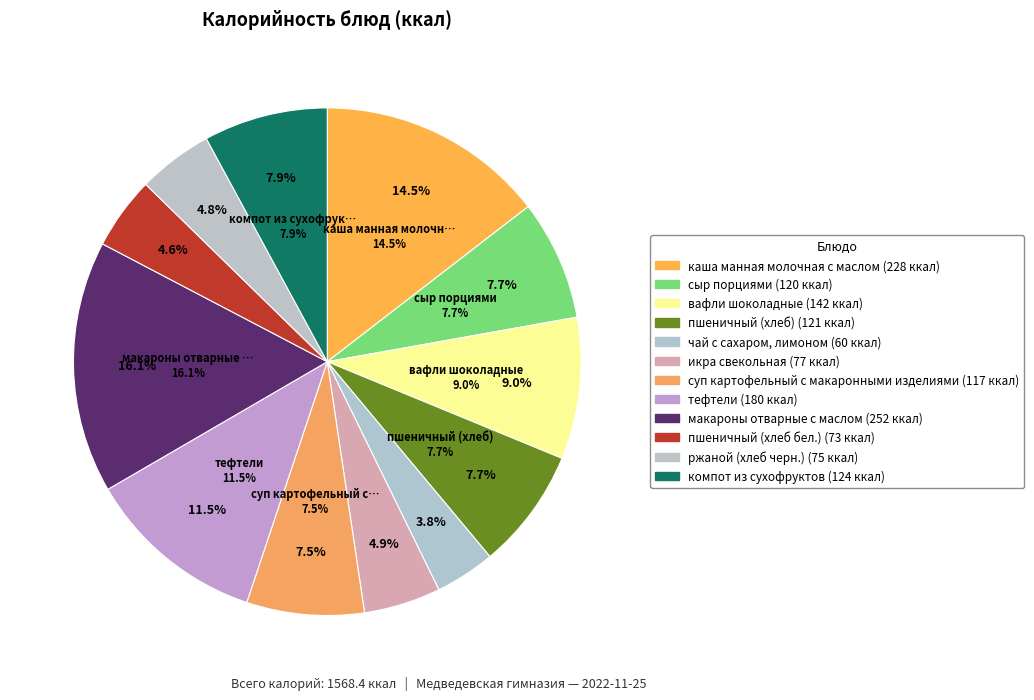

What is the largest slice in the pie chart?

макароны отварные с маслом